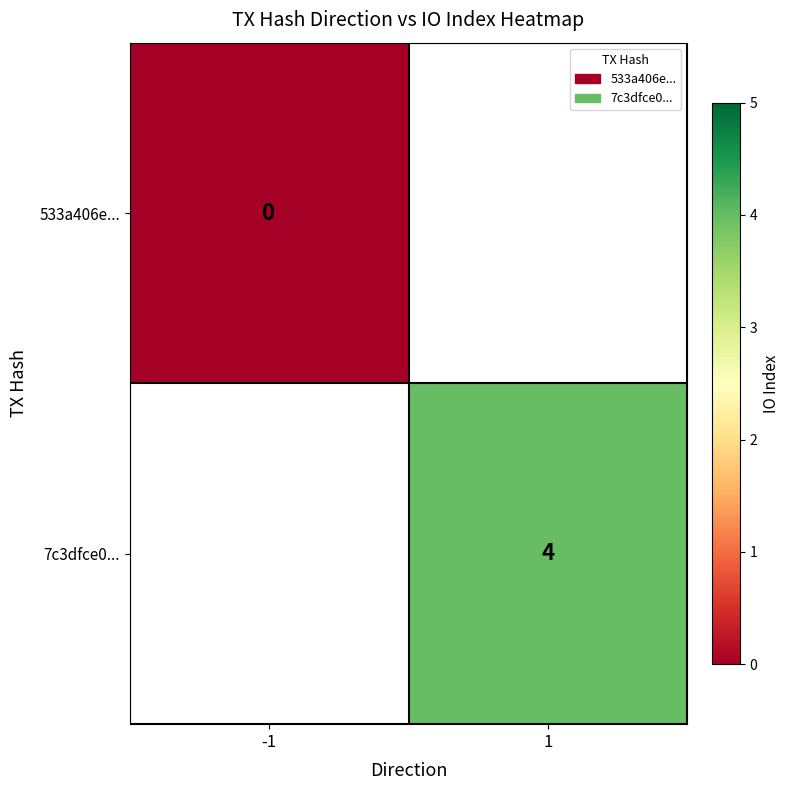

What is the maximum value shown in the chart?

4.0